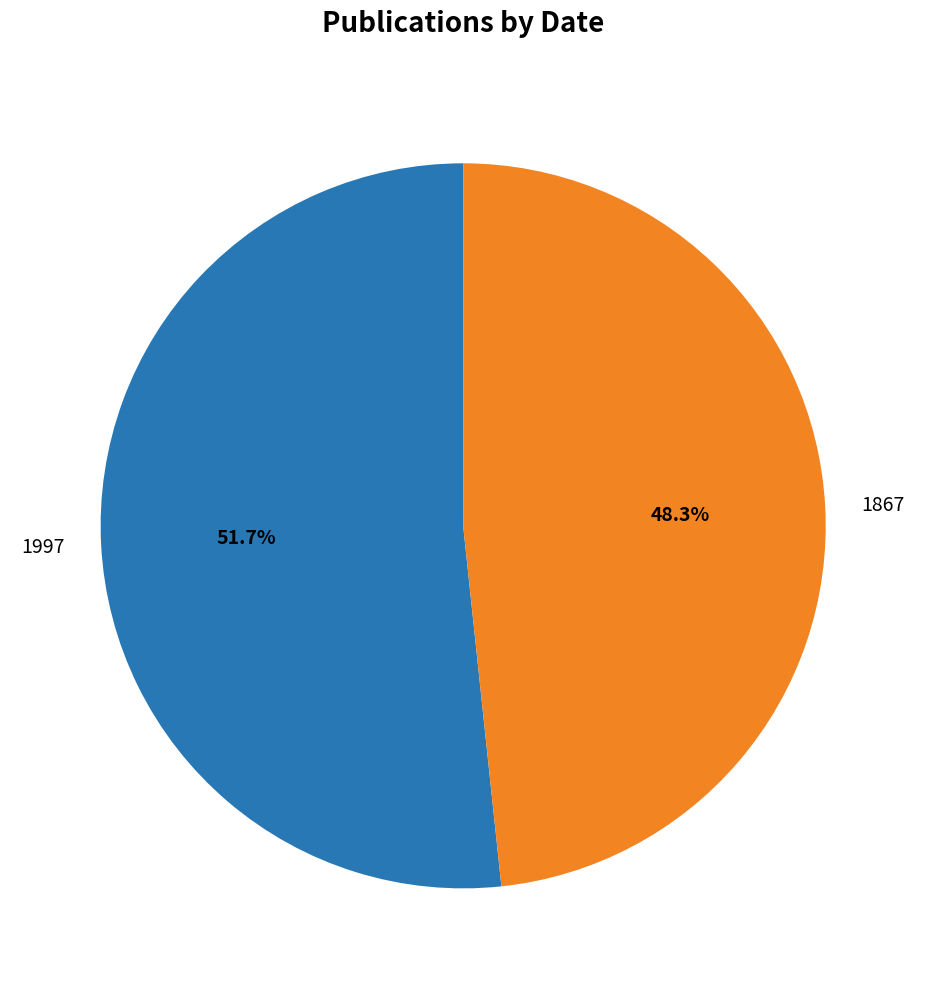

Count the number of slices in the pie.

2